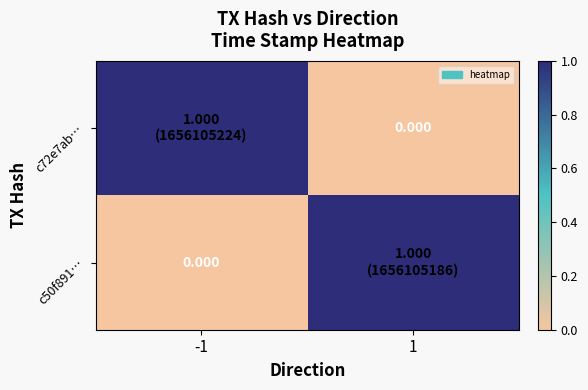

How many distinct data groups are displayed?

2